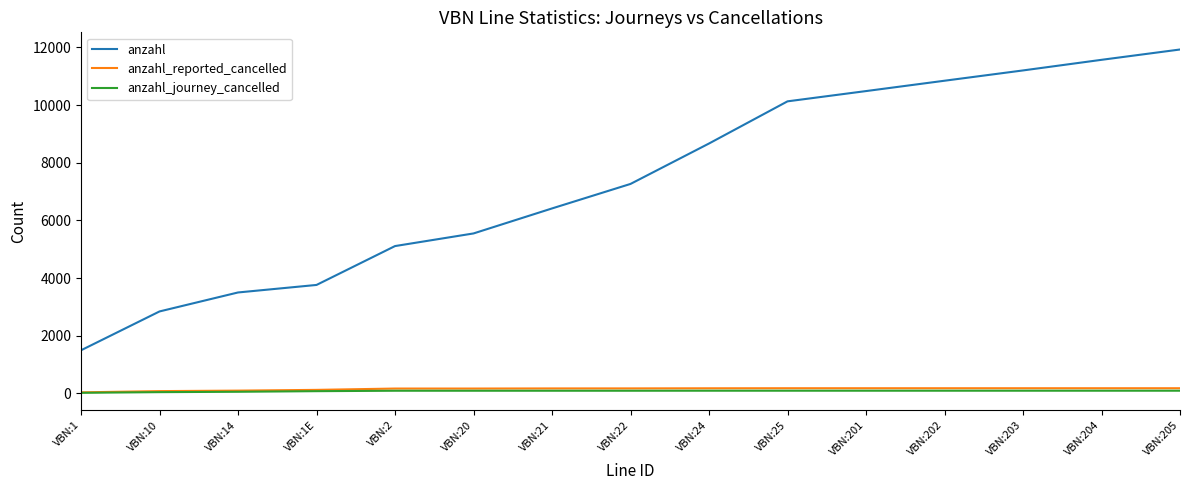

What is the highest value of the anzahl_journey_cancelled series?

93